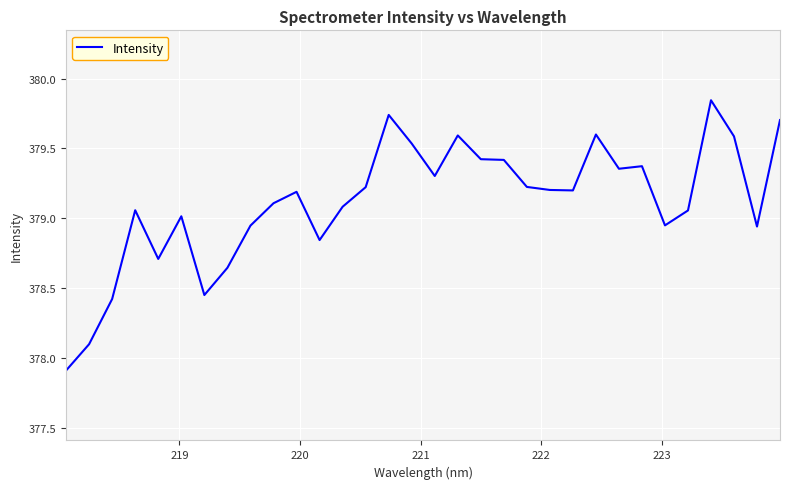

What is the difference between the maximum and minimum values?

1.9